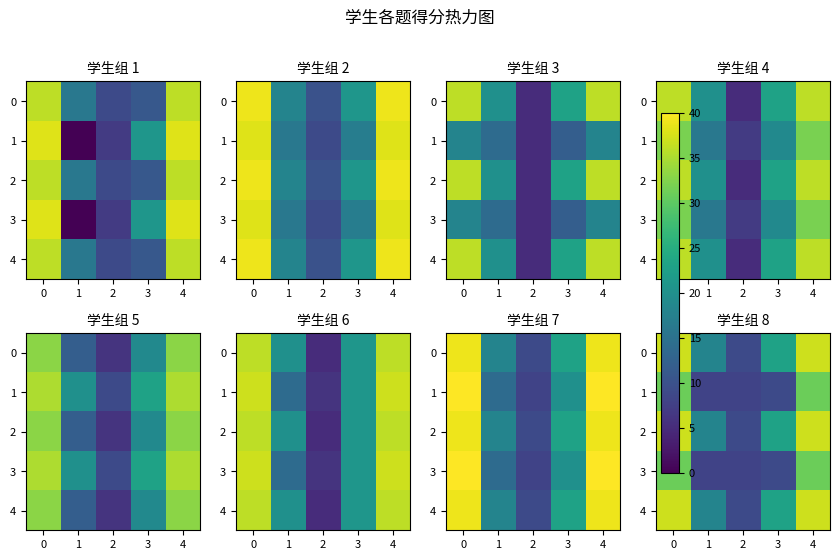

What is the difference between the maximum and minimum values in the 3 series?

23